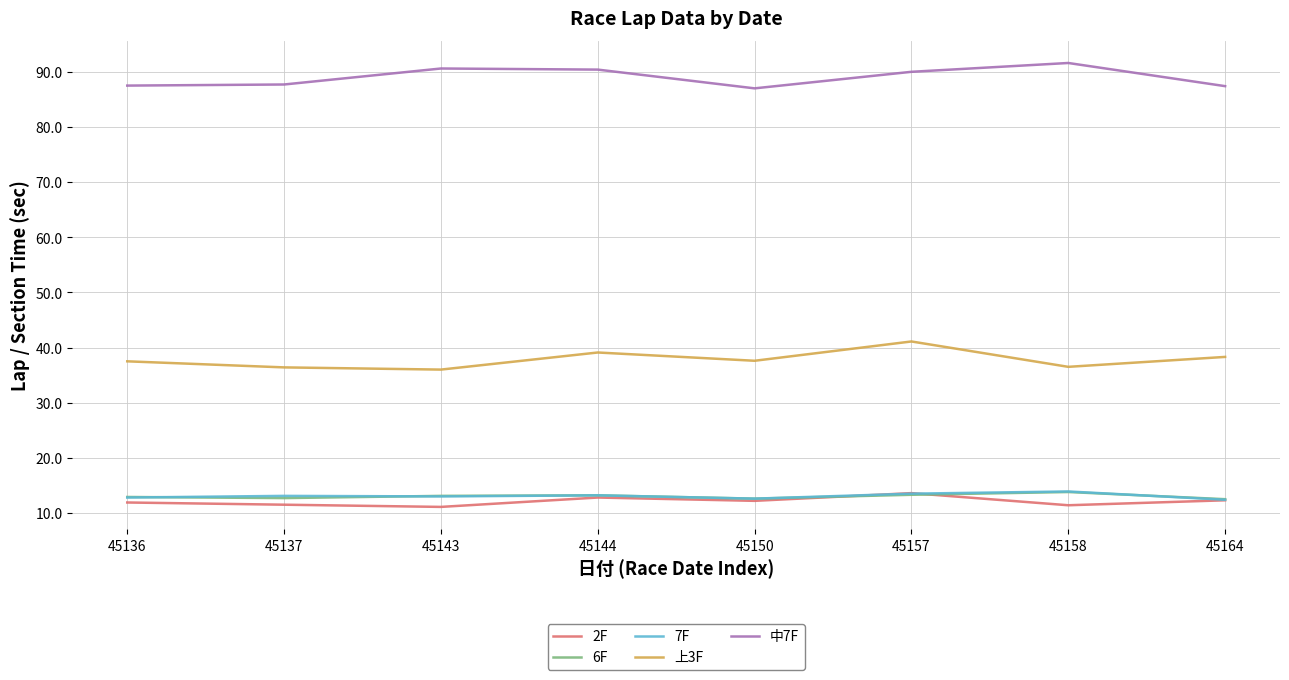

What is the highest value of the 上3F series?

41.1